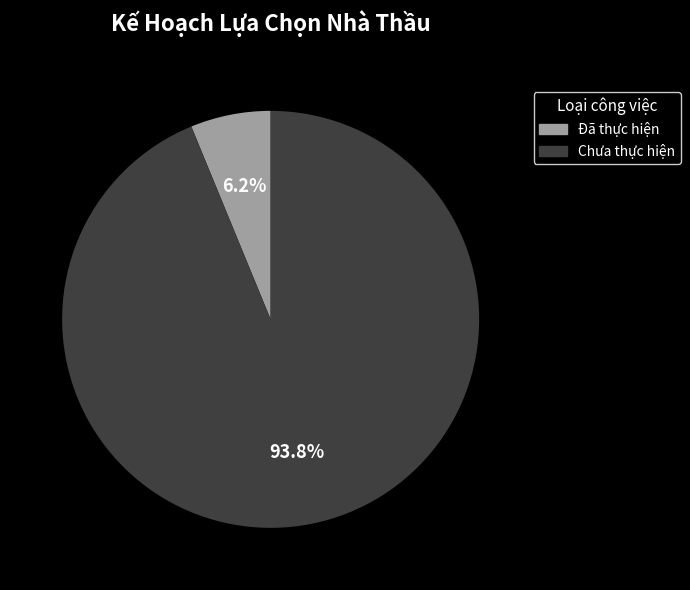

How many slices are in this pie chart?

2